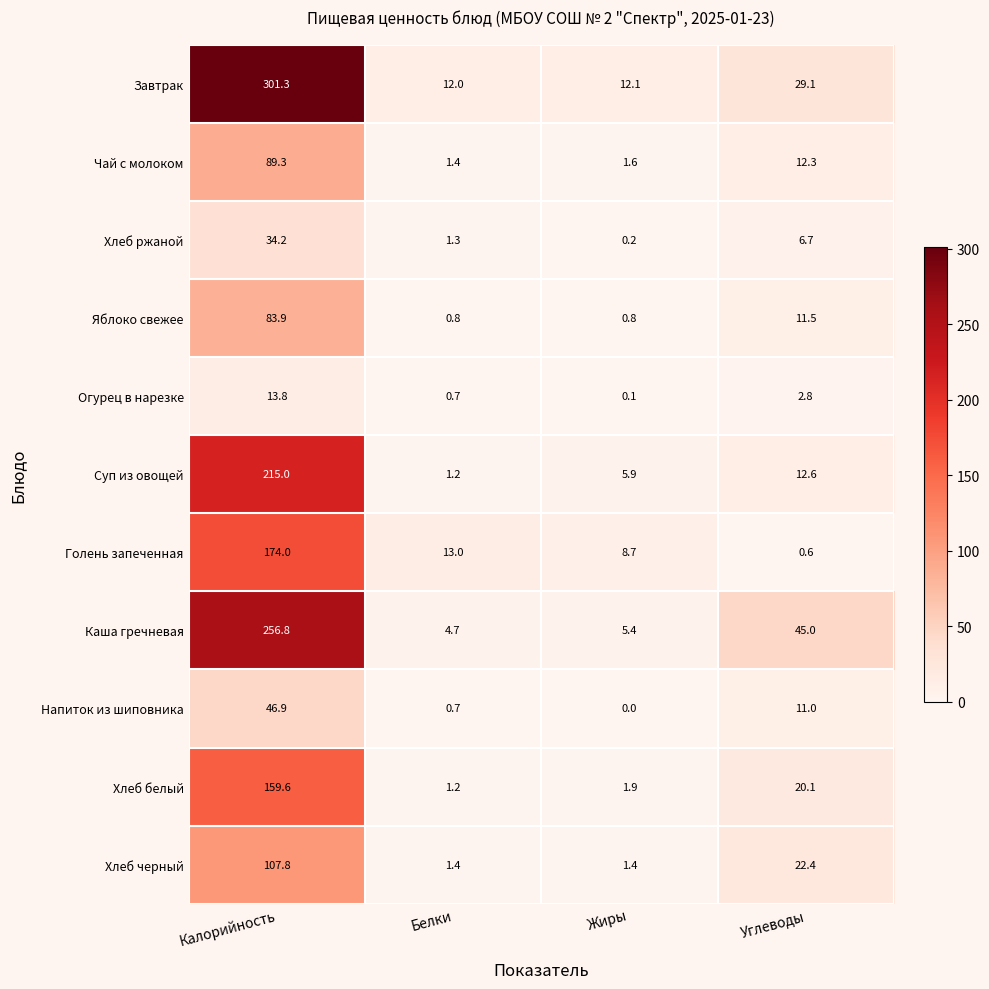

Rank the series at Калорийность from lowest to highest value.

Огурец в нарезке, Хлеб ржаной, Напиток из шиповника, Яблоко свежее, Чай с молоком, Хлеб черный, Хлеб белый, Голень запеченная, Суп из овощей, Каша гречневая, Завтрак